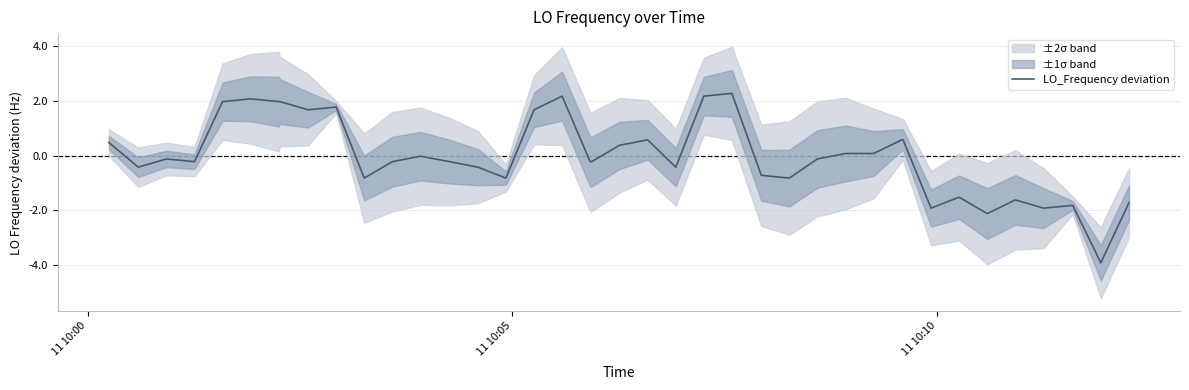

How many values are below 0?

23